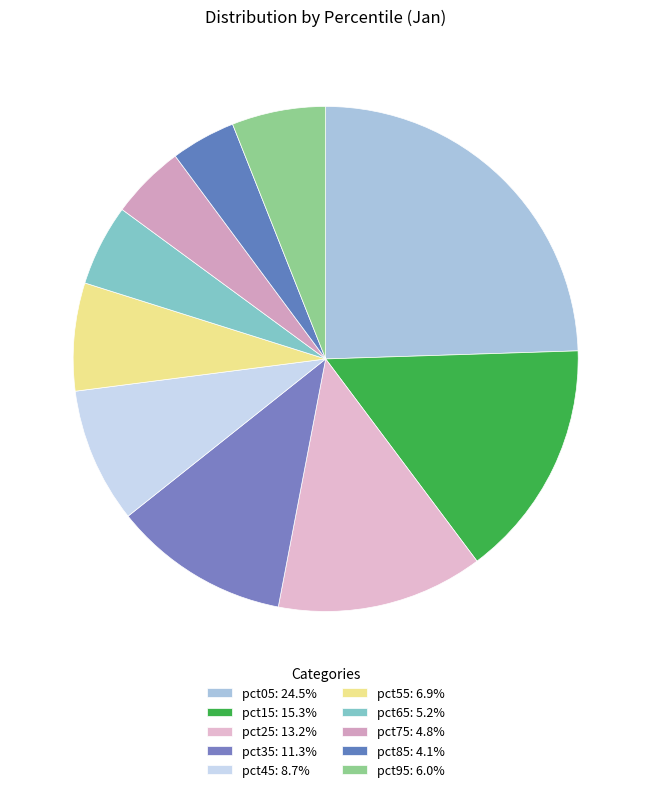

The pct45 slice represents 9% of the pie. True or false?

True